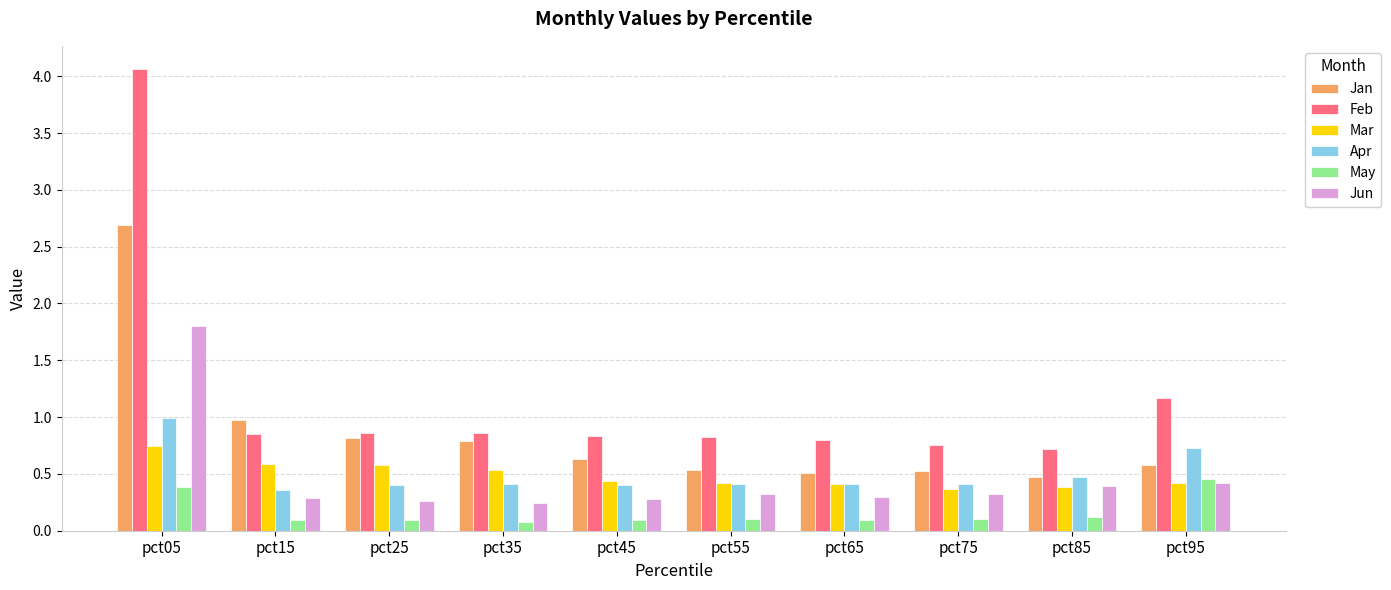

Which series has the largest total across all categories?

Feb